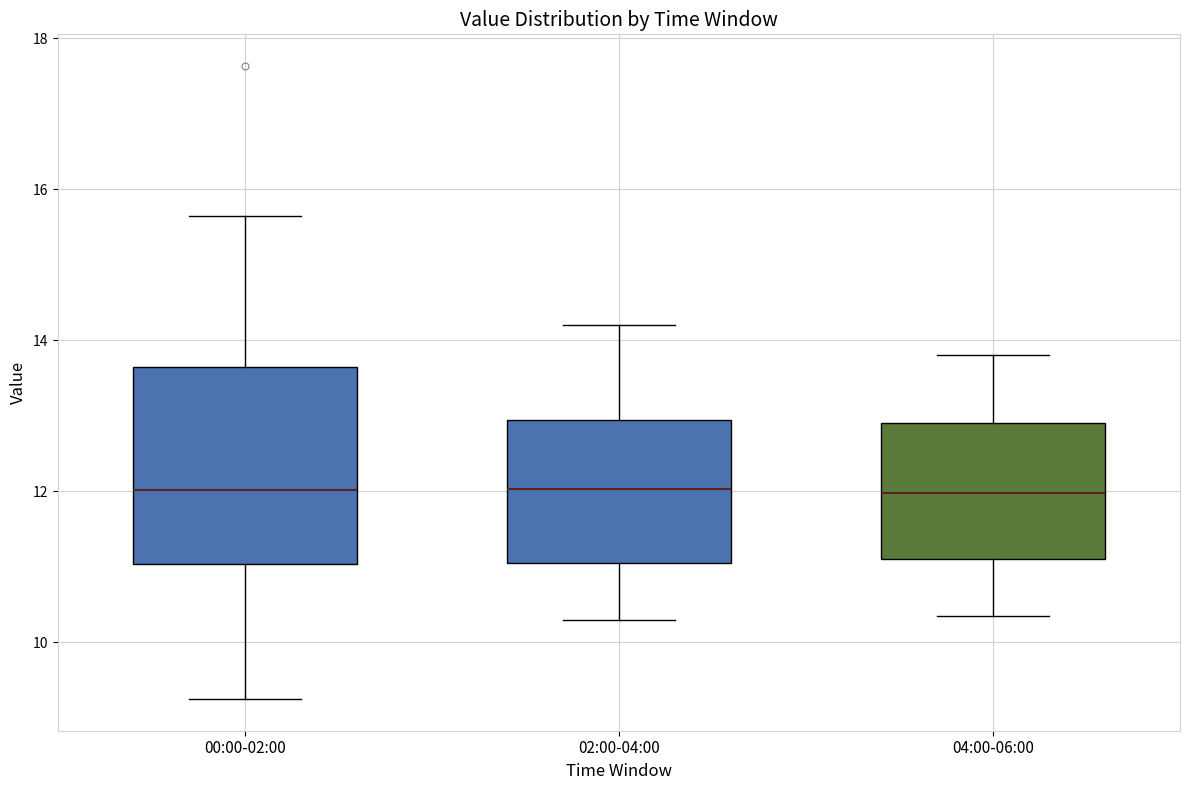

Where does the lower whisker of the box for 00:00-02:00 end on the y-axis? The values are not printed on the chart, so give them approximately, as read against the axis.

9.2